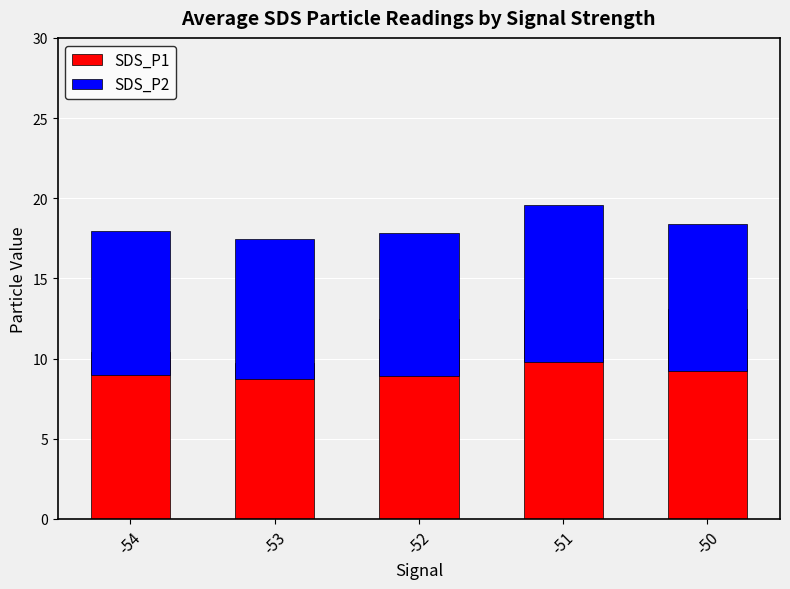

Between -52 and -54, which is larger?

-52